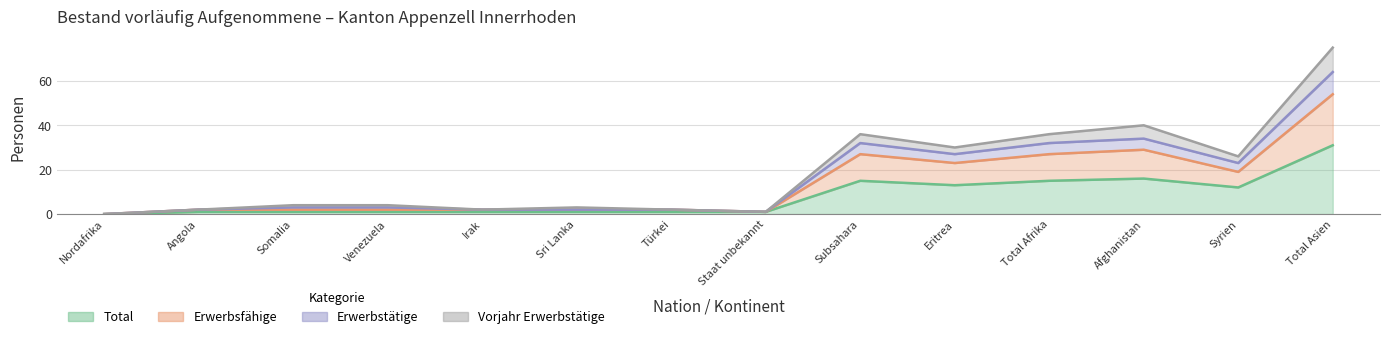

Rank the categories by Total value from highest to lowest.

Total Asien, Afghanistan, Subsahara, Total Afrika, Eritrea, Syrien, Angola, Somalia, Venezuela, Irak, Sri Lanka, Türkei, Staat unbekannt, Nordafrika